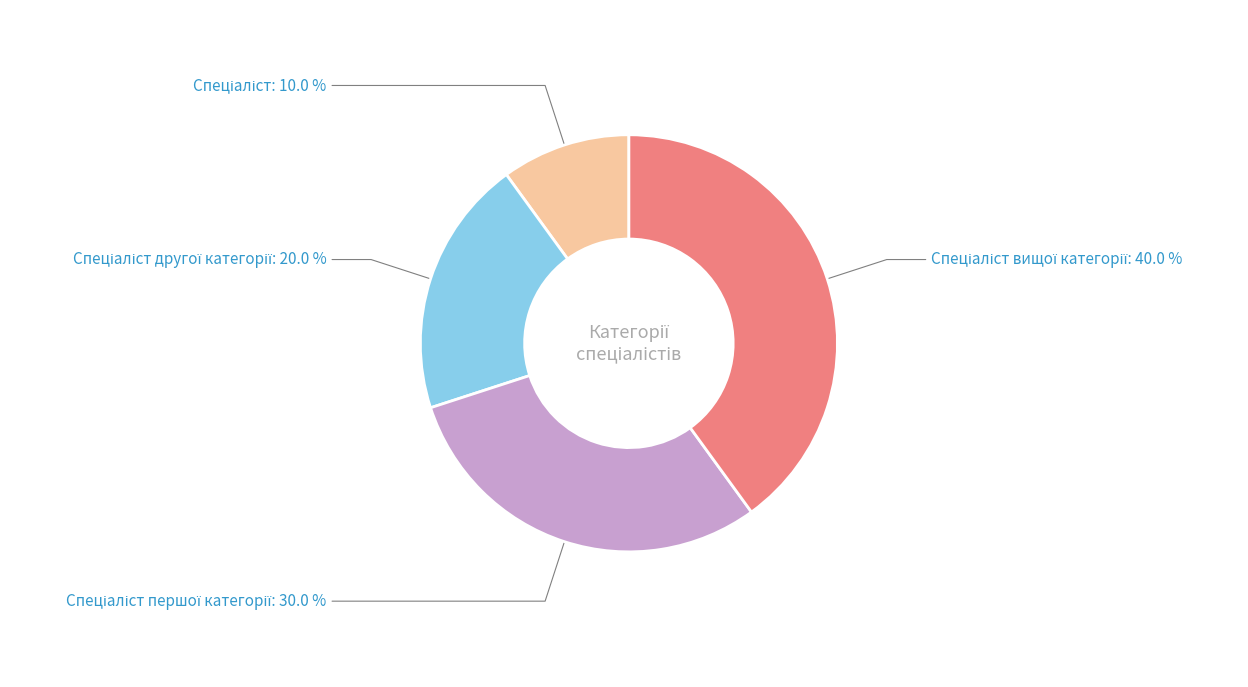

Is there a majority slice in this chart?

No